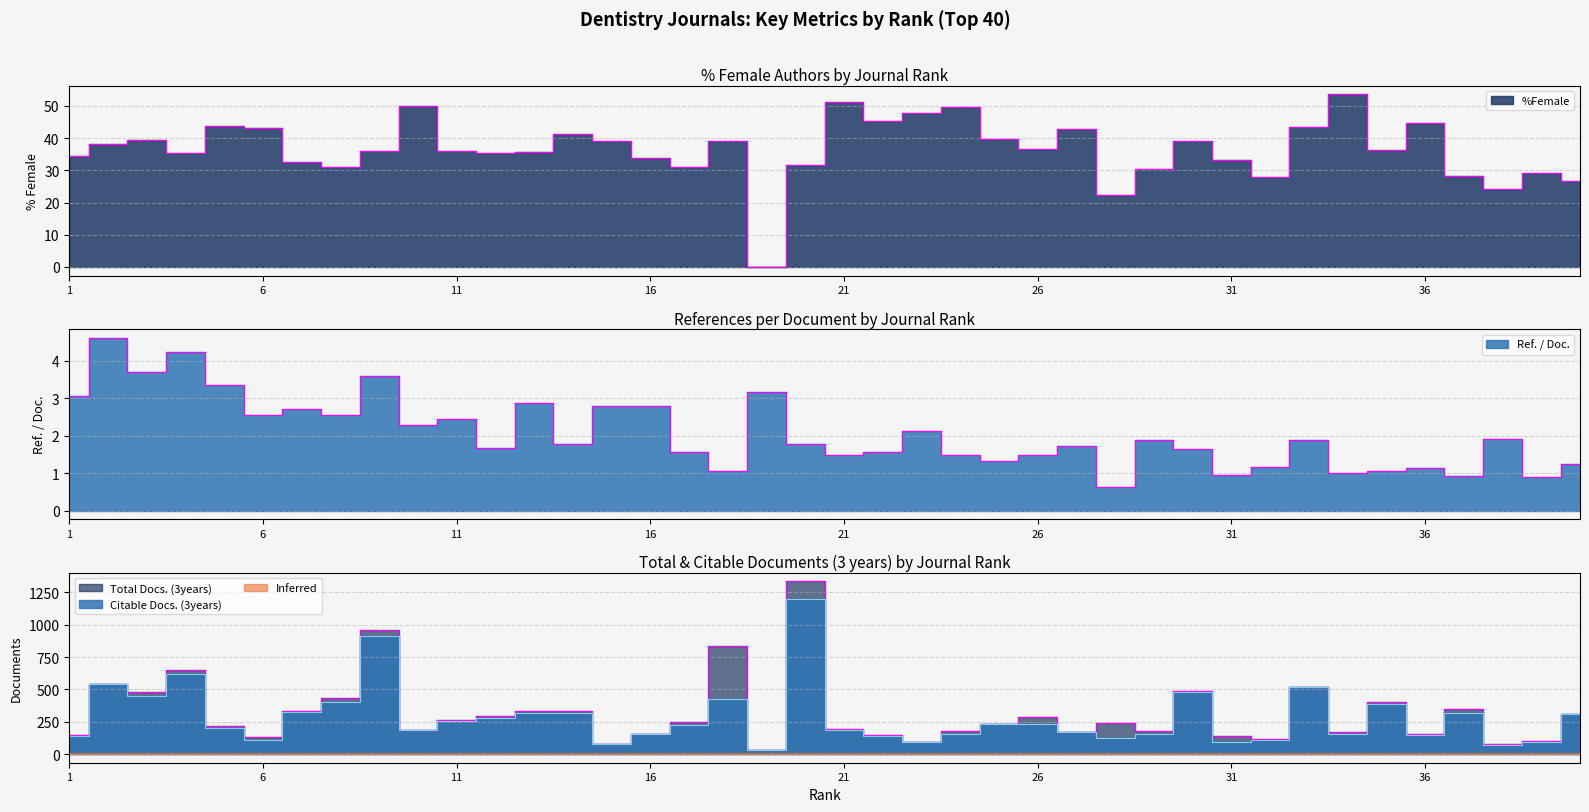

Reading left to right, list all the values displayed in this chart.

%Female: 34.4	38.2	39.5	35.5	43.7	43.2	32.5	31.0	36.0	49.8	35.9	35.3	35.8	41.3	39.0	33.8	31.1	39.1	0.0	31.8	51.2	45.3	47.8	49.7	39.7	36.5	42.9	22.2	30.5	39.2	33.3	27.9	43.3	53.6	36.2	44.7	28.2	24.3	29.0	26.7
Ref. / Doc.: 3.1	4.6	3.7	4.2	3.3	2.5	2.7	2.5	3.6	2.3	2.5	1.7	2.9	1.8	2.8	2.8	1.6	1.1	3.2	1.8	1.5	1.6	2.1	1.5	1.3	1.5	1.7	0.6	1.9	1.6	1.0	1.2	1.9	1.0	1.1	1.1	0.9	1.9	0.9	1.2
Total Docs. (3years): 145.0	545.0	477.0	650.0	214.0	130.0	335.0	431.0	959.0	186.0	264.0	296.0	332.0	333.0	81.0	157.0	247.0	837.0	29.0	1335.0	196.0	149.0	94.0	179.0	234.0	285.0	168.0	238.0	178.0	485.0	143.0	115.0	520.0	169.0	402.0	156.0	349.0	75.0	98.0	310.0
Citable Docs. (3years): 142.0	542.0	448.0	620.0	202.0	105.0	328.0	404.0	912.0	186.0	258.0	282.0	315.0	315.0	78.0	153.0	225.0	426.0	28.0	1198.0	187.0	137.0	94.0	153.0	230.0	231.0	167.0	126.0	155.0	479.0	96.0	110.0	516.0	155.0	386.0	144.0	318.0	74.0	97.0	310.0